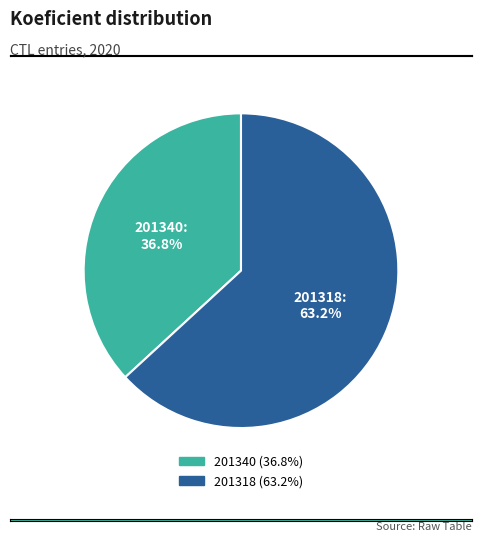

Which slice is the largest?

201318